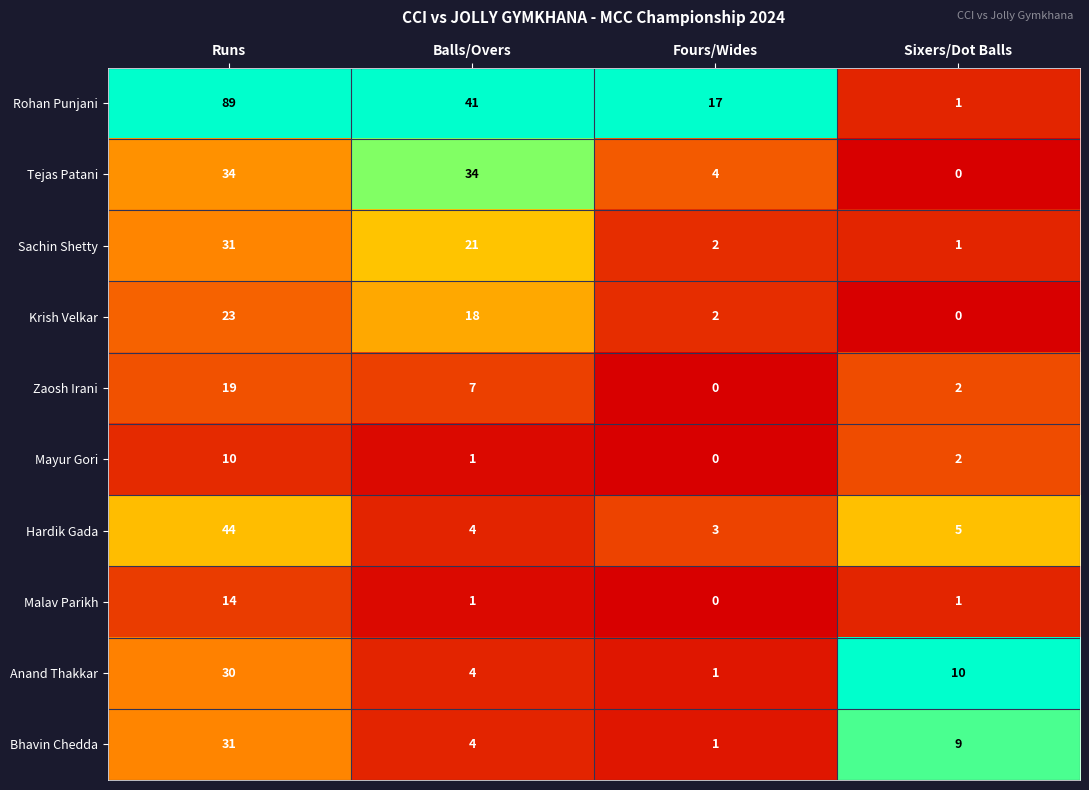

Between Runs and Fours/Wides, which series saw the biggest shift?

Rohan Punjani